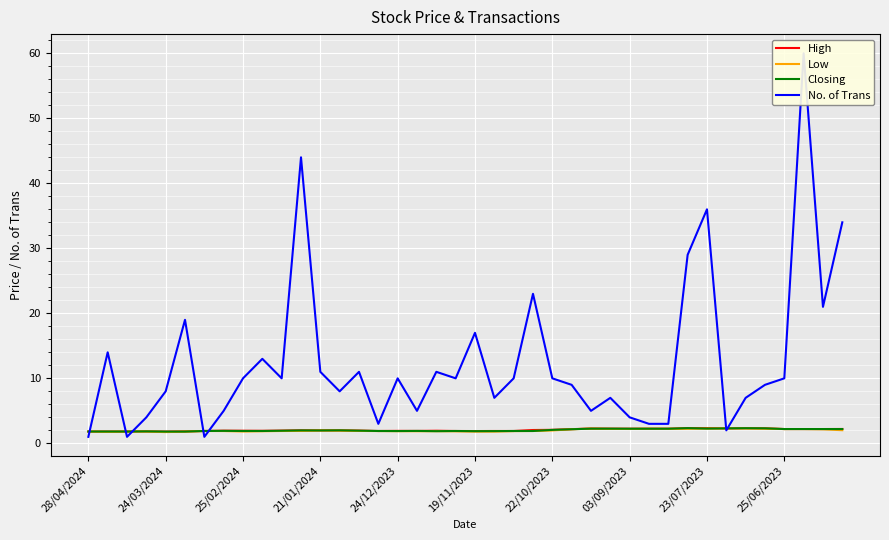

The No. of Trans series shows 35.8 at 23. True or false?

False